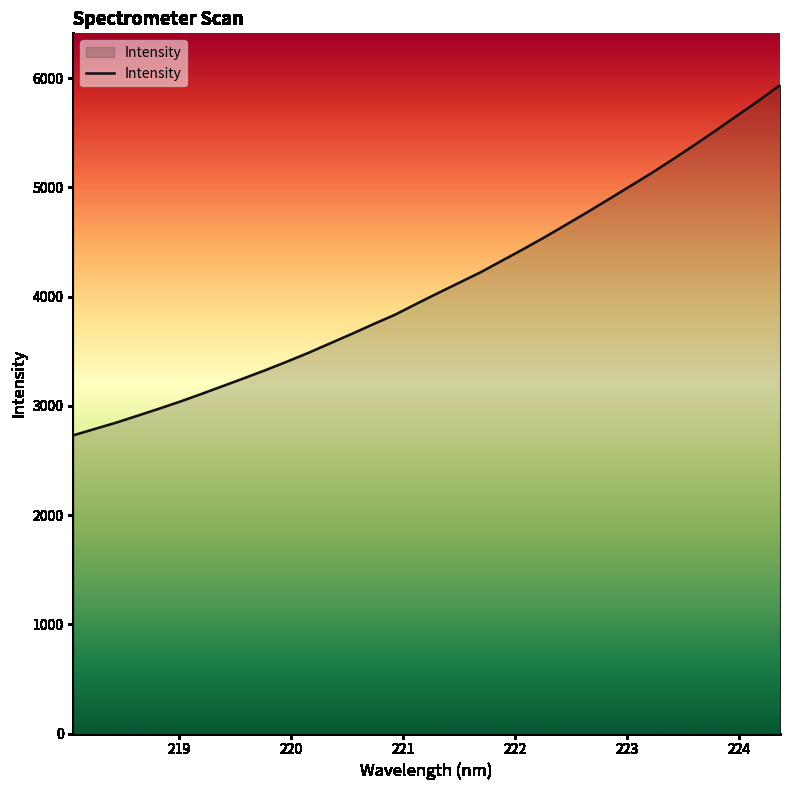

What is the smallest value displayed?

2729.7